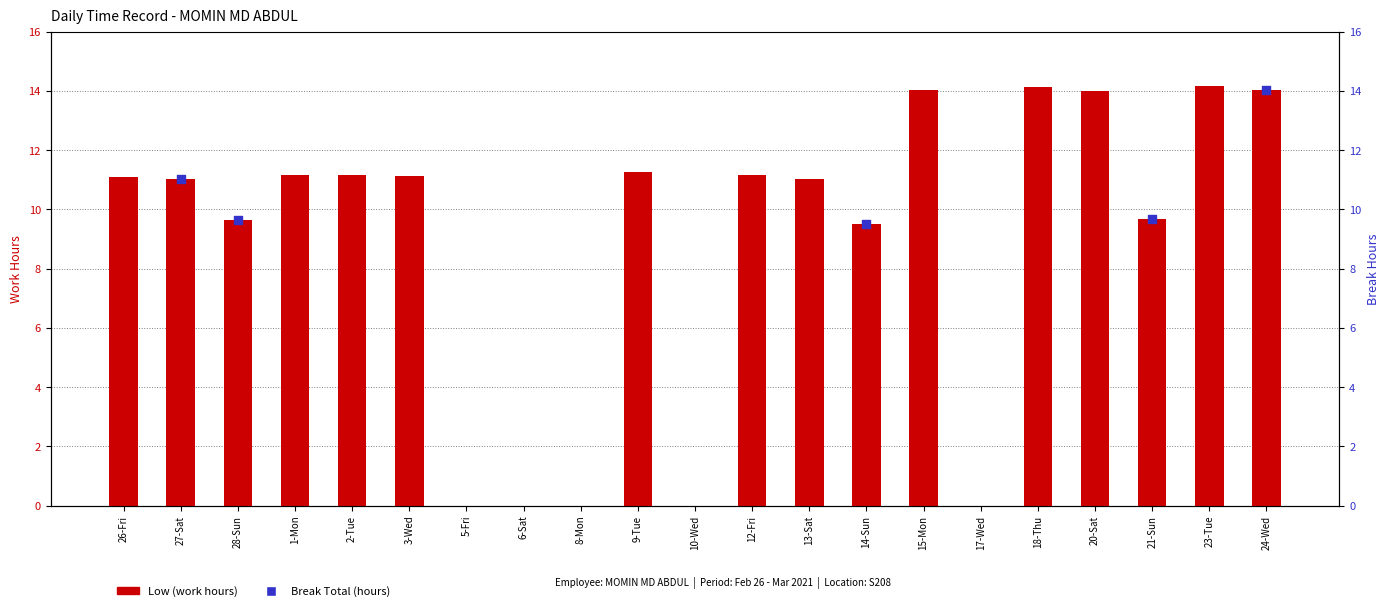

Approximately how many times larger is the value at 9-Tue compared to 20-Sat?

0.8